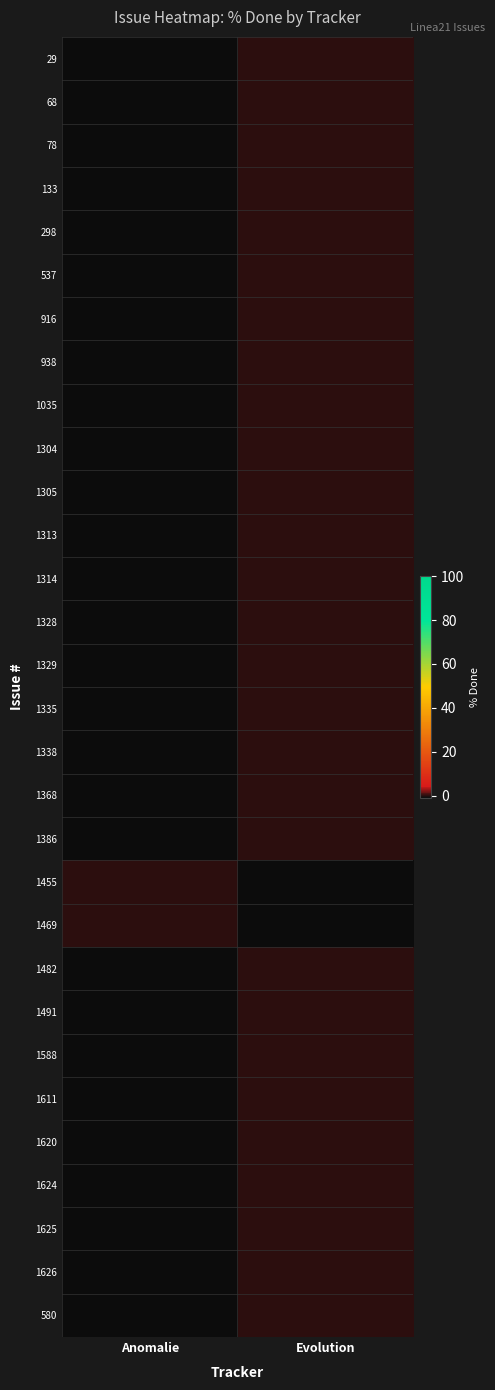

Reading right to left, extract all data points from this chart.

29: Evolution=0	Anomalie=-1
68: Evolution=0	Anomalie=-1
78: Evolution=0	Anomalie=-1
133: Evolution=0	Anomalie=-1
298: Evolution=0	Anomalie=-1
537: Evolution=0	Anomalie=-1
916: Evolution=0	Anomalie=-1
938: Evolution=0	Anomalie=-1
1035: Evolution=0	Anomalie=-1
1304: Evolution=0	Anomalie=-1
1305: Evolution=0	Anomalie=-1
1313: Evolution=0	Anomalie=-1
1314: Evolution=0	Anomalie=-1
1328: Evolution=0	Anomalie=-1
1329: Evolution=0	Anomalie=-1
1335: Evolution=0	Anomalie=-1
1338: Evolution=0	Anomalie=-1
1368: Evolution=0	Anomalie=-1
1386: Evolution=0	Anomalie=-1
1455: Evolution=-1	Anomalie=0
1469: Evolution=-1	Anomalie=0
1482: Evolution=0	Anomalie=-1
1491: Evolution=0	Anomalie=-1
1588: Evolution=0	Anomalie=-1
1611: Evolution=0	Anomalie=-1
1620: Evolution=0	Anomalie=-1
1624: Evolution=0	Anomalie=-1
1625: Evolution=0	Anomalie=-1
1626: Evolution=0	Anomalie=-1
580: Evolution=0	Anomalie=-1